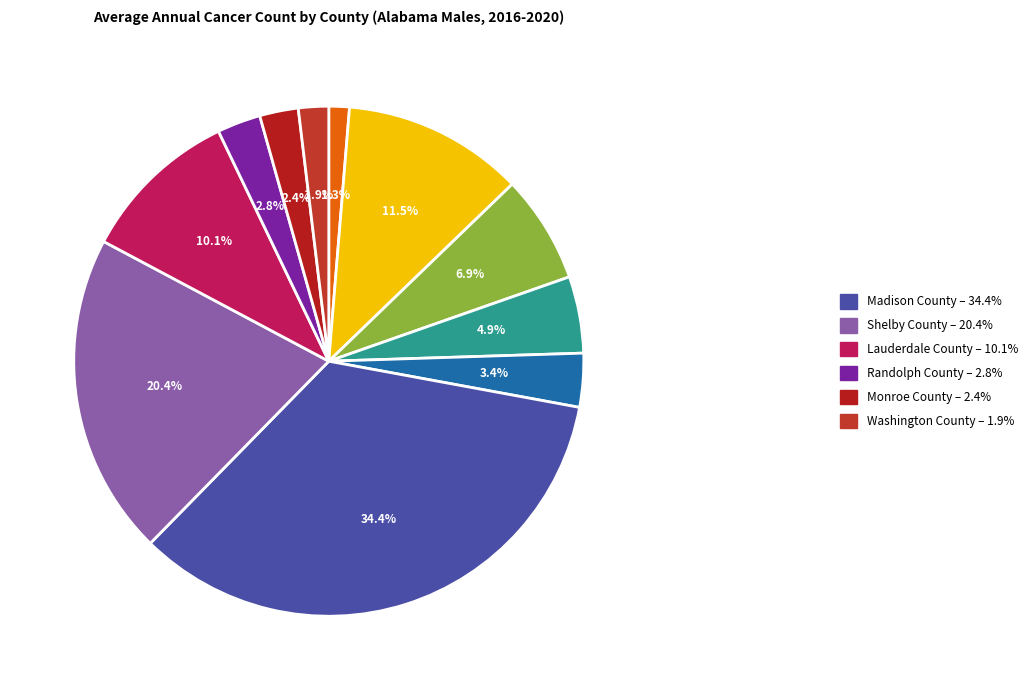

Count the number of slices in the pie.

11